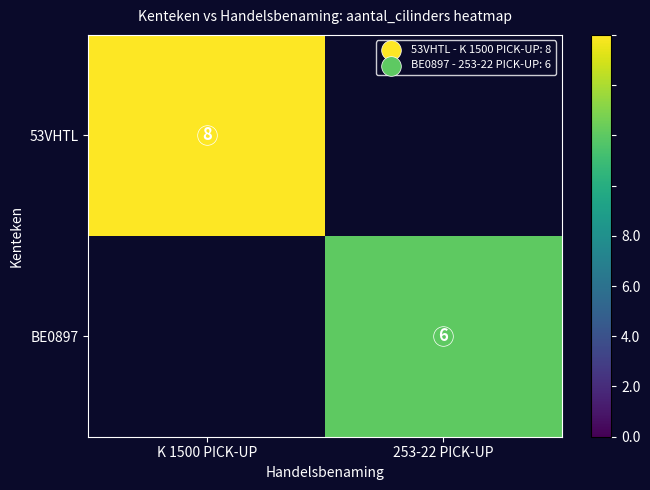

The BE0897 series shows 0 at K 1500 PICK-UP. True or false?

True